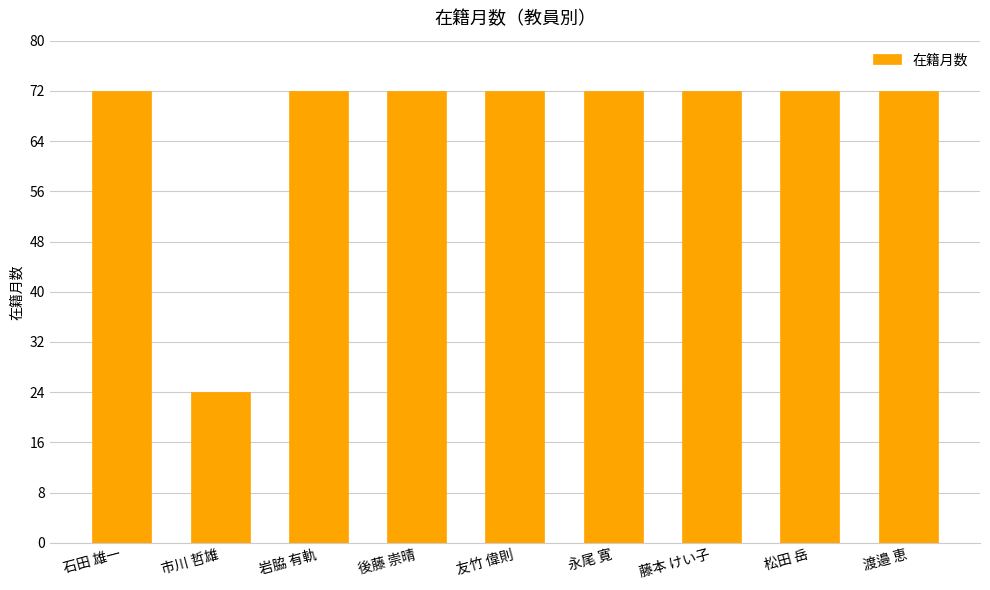

What is the label of the 1st bar from the left?

石田 雄一